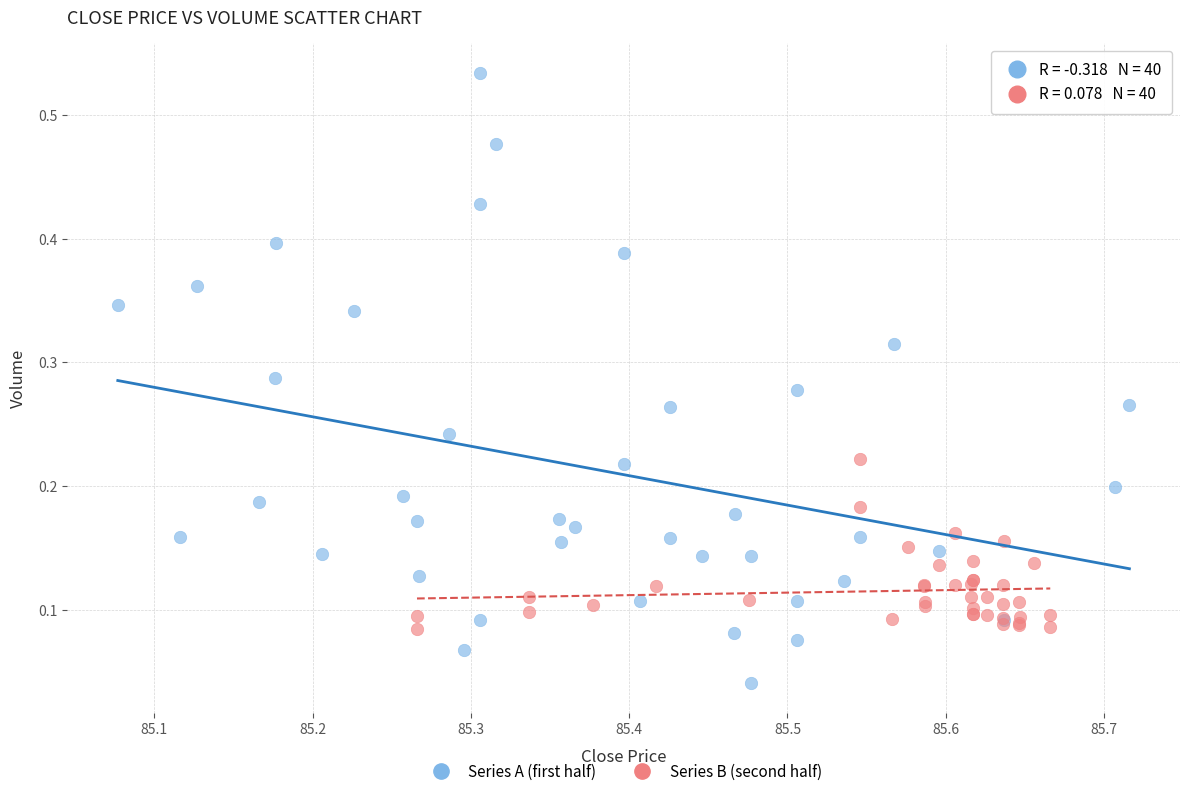

Which series reaches the minimum Y coordinate?

Series A (first half)